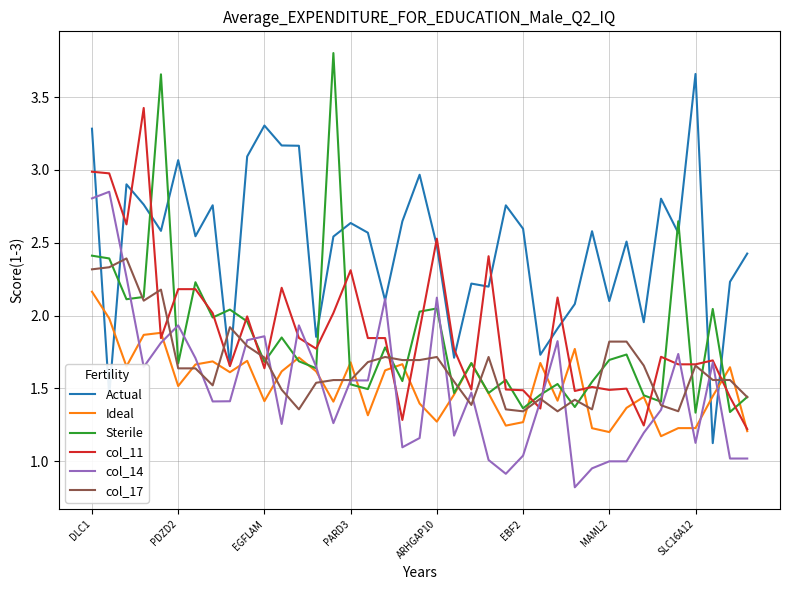

Count the number of data series in this chart.

6